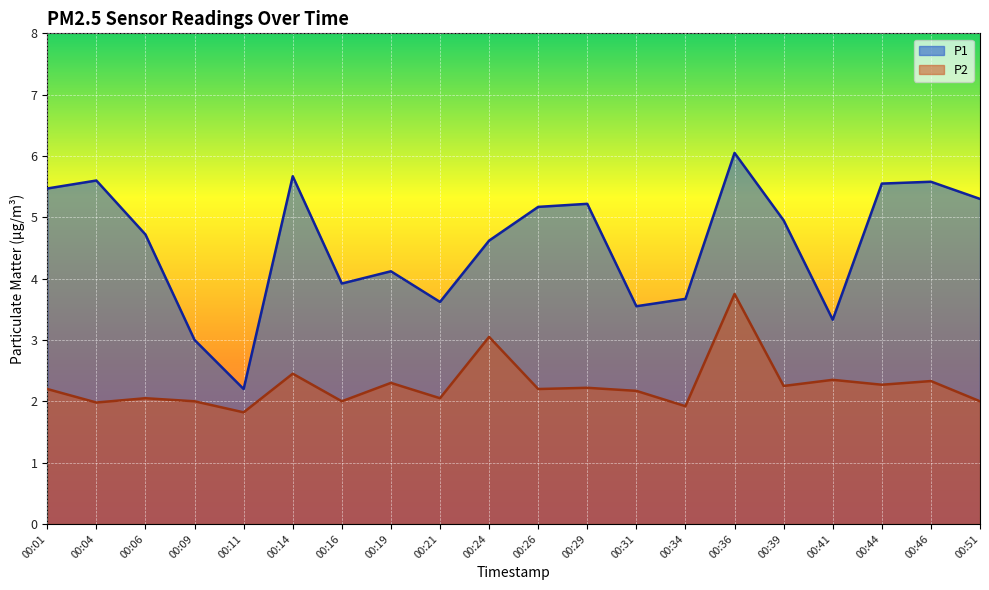

What is the approximate value of P1 at 00:09?

3.0